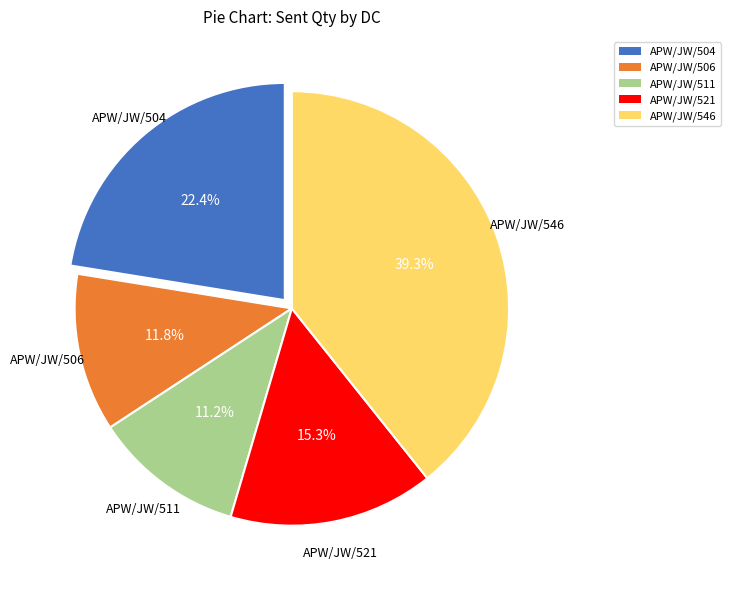

Count the number of slices in the pie.

5